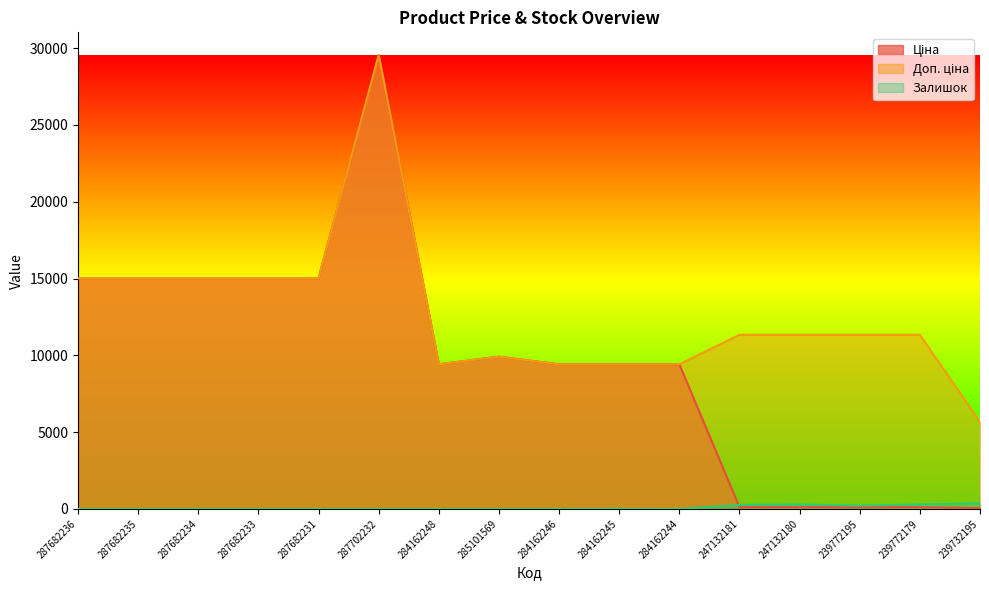

How many interior local valleys does the Ціна series have?

1